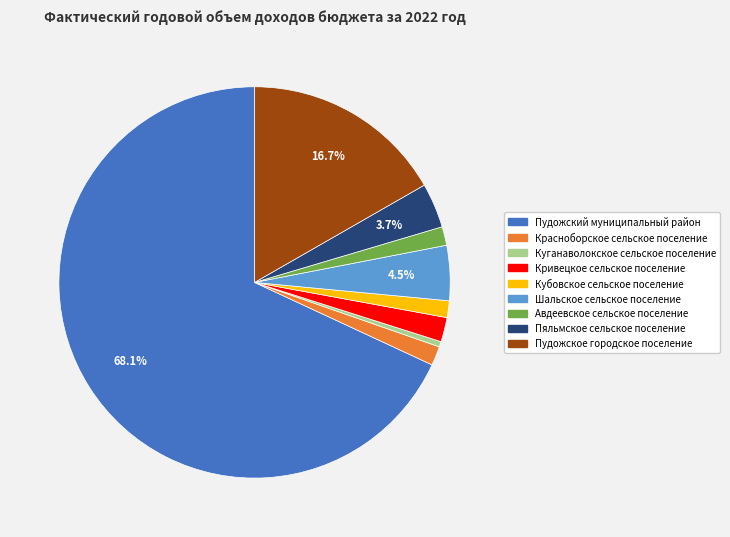

Is there any slice that represents more than half of the pie?

Yes